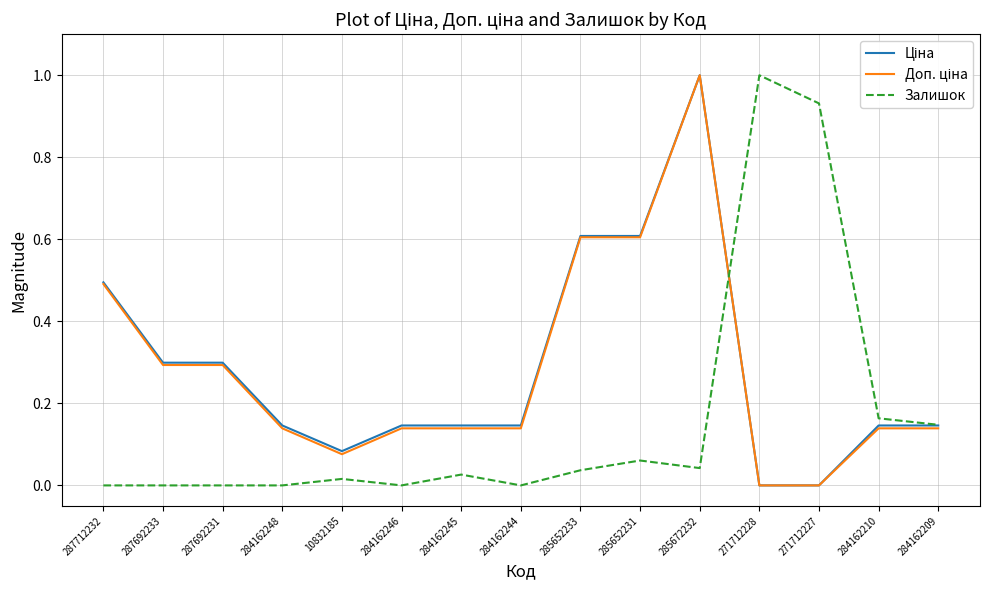

At which label does Залишок reach its peak?

271712228